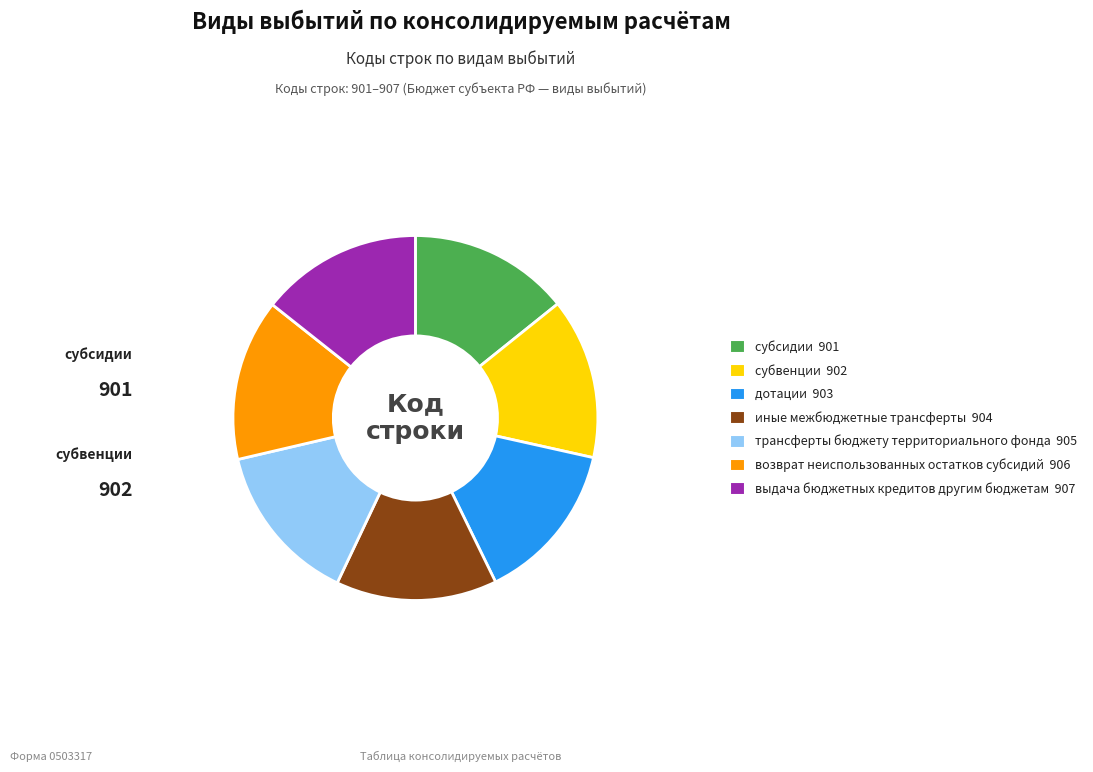

Does выдача бюджетных кредитов другим бюджетам represent more than half of the total?

No